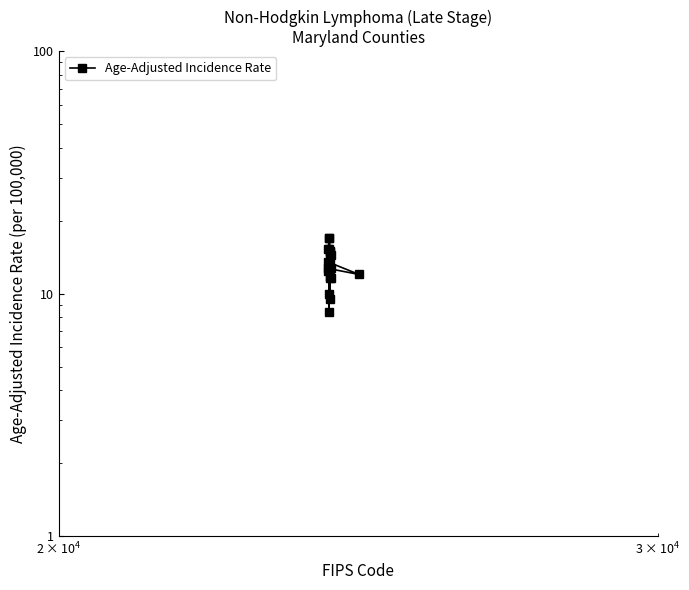

What is the difference between the maximum and second lowest values?

7.5